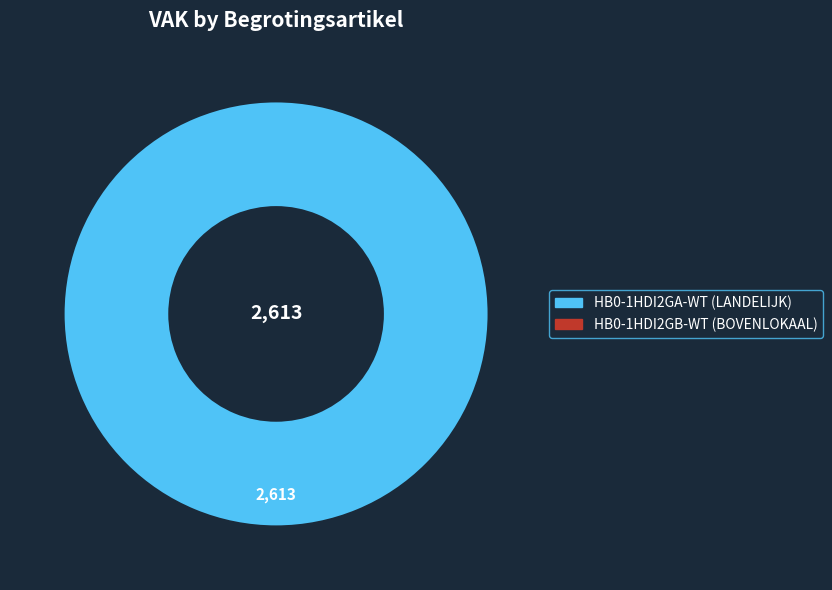

Count the number of slices in the pie.

1